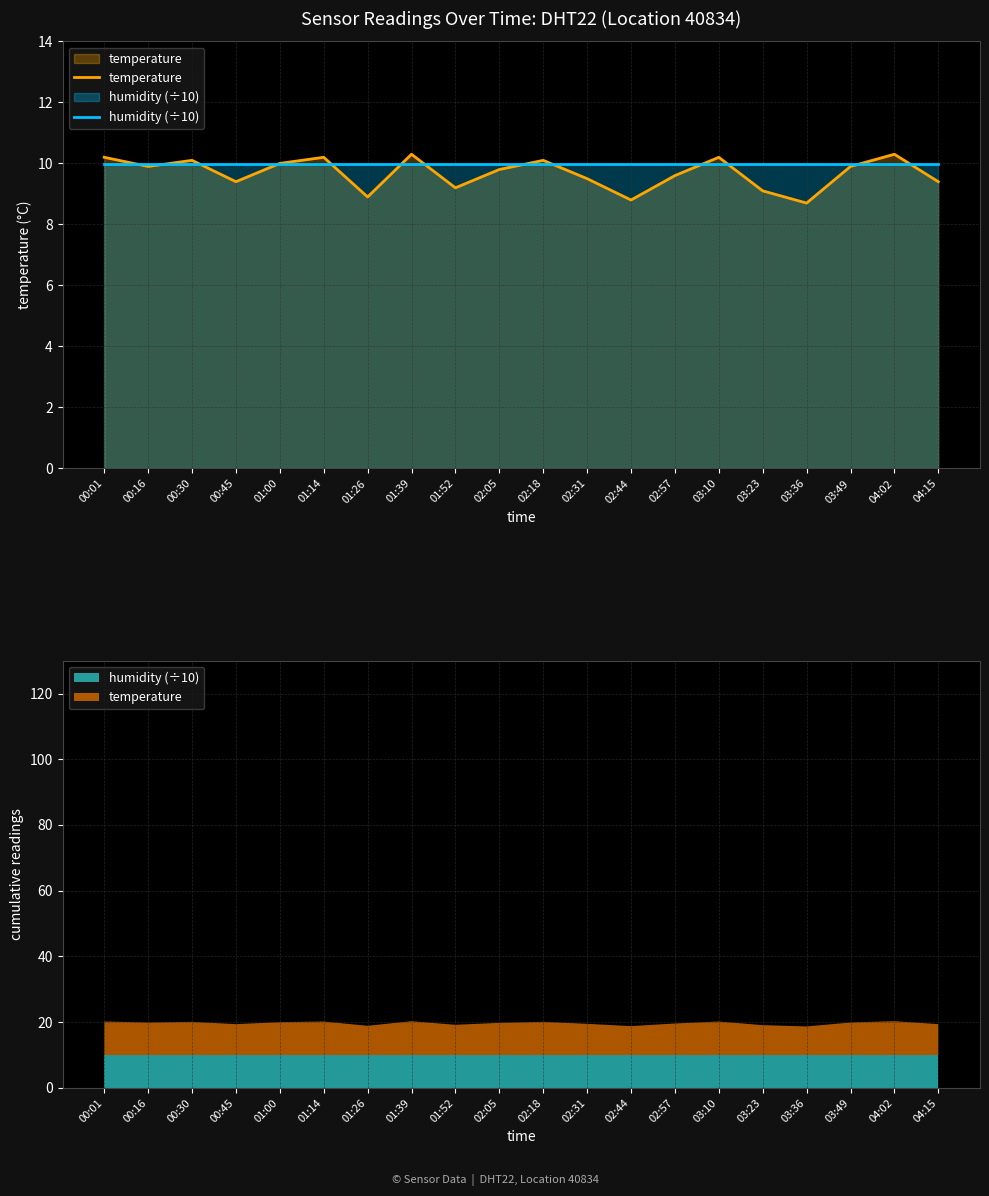

Which label corresponds to the largest value in the chart?

01:39